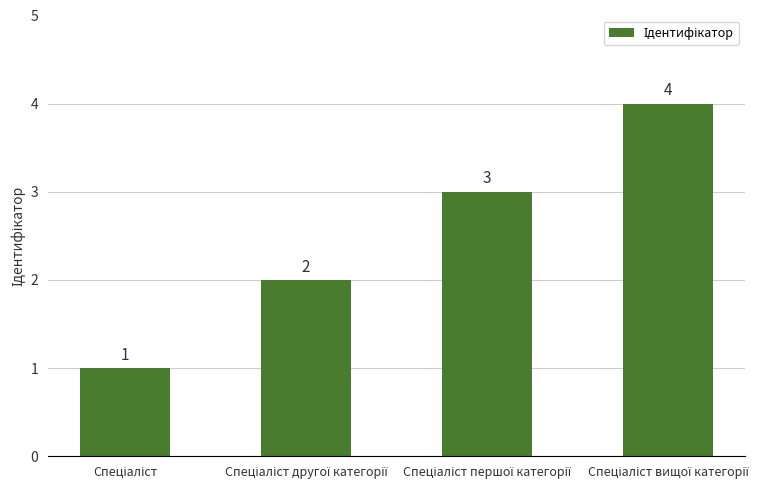

How many values are between 2 and 4?

3